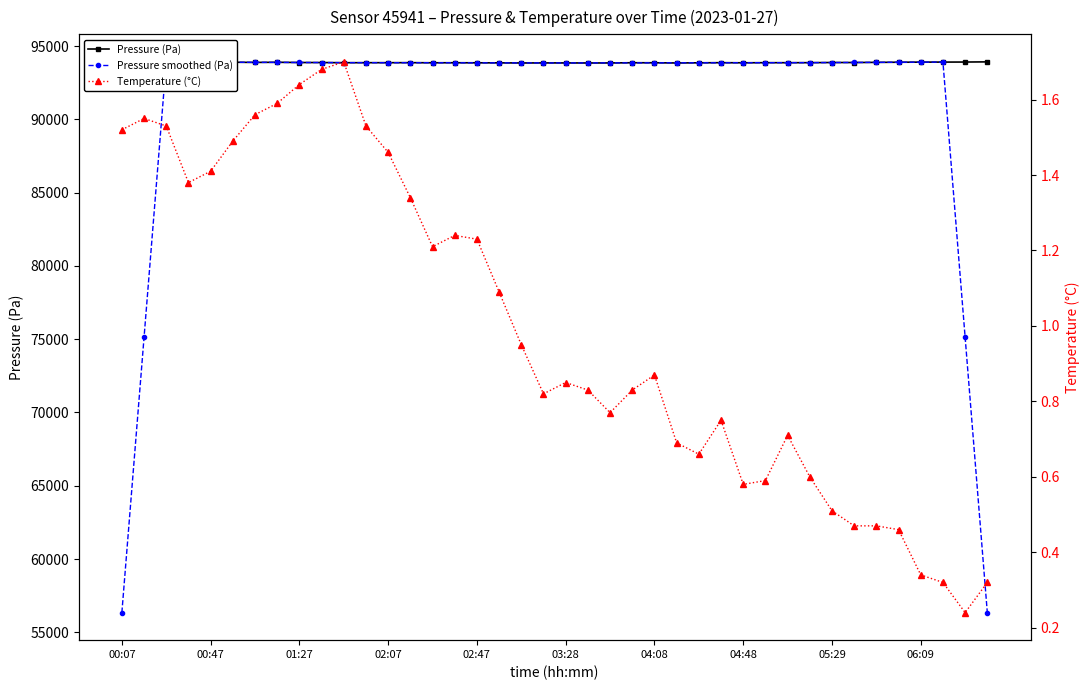

What are all the series names shown in the legend?

Pressure (Pa), Pressure smoothed (Pa), Temperature (°C)